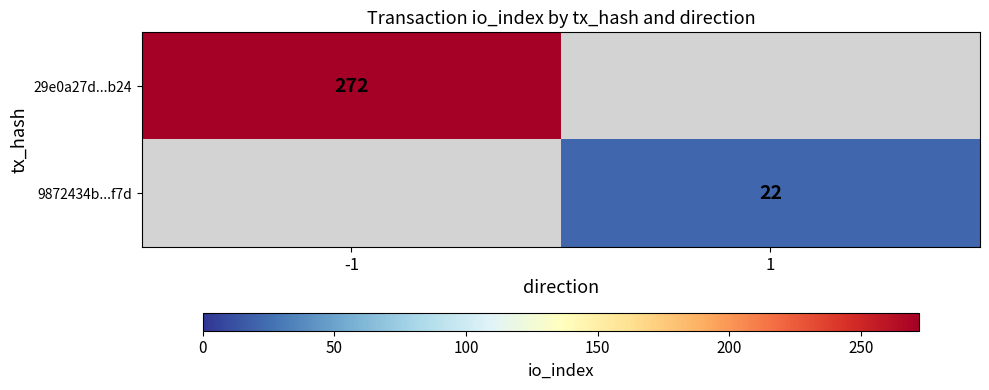

Which has a higher value, 1 or -1?

-1